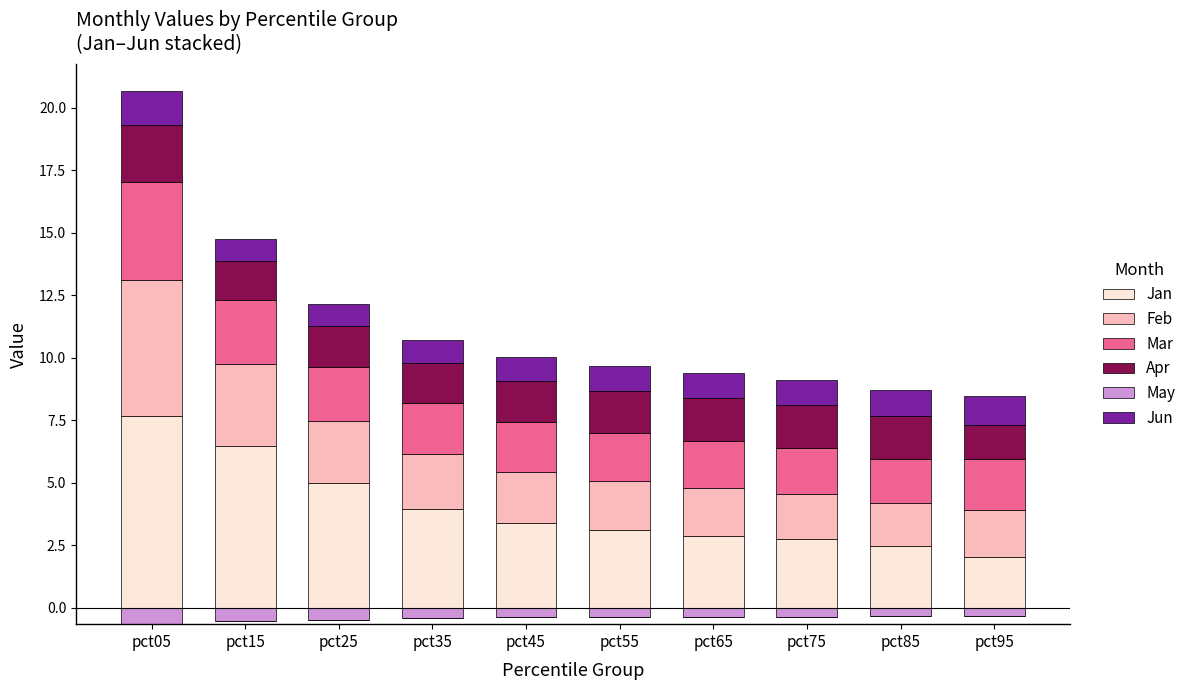

What are all the series names shown in the legend?

Jan, Feb, Mar, Apr, May, Jun